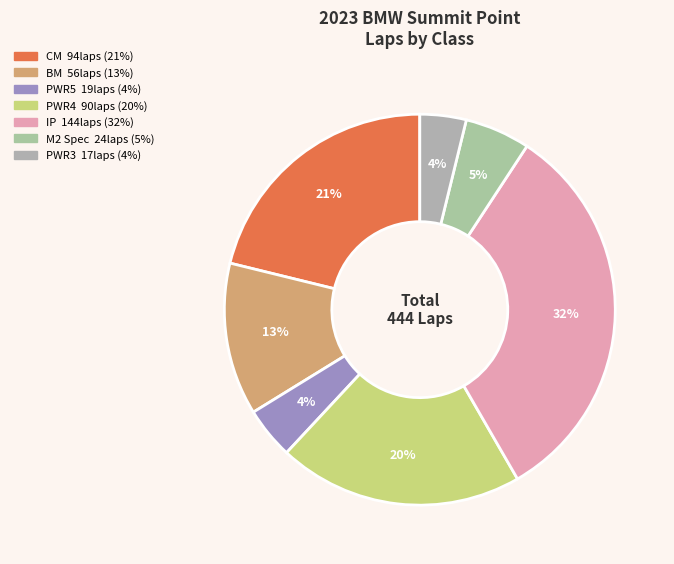

Does any single category account for the majority?

No